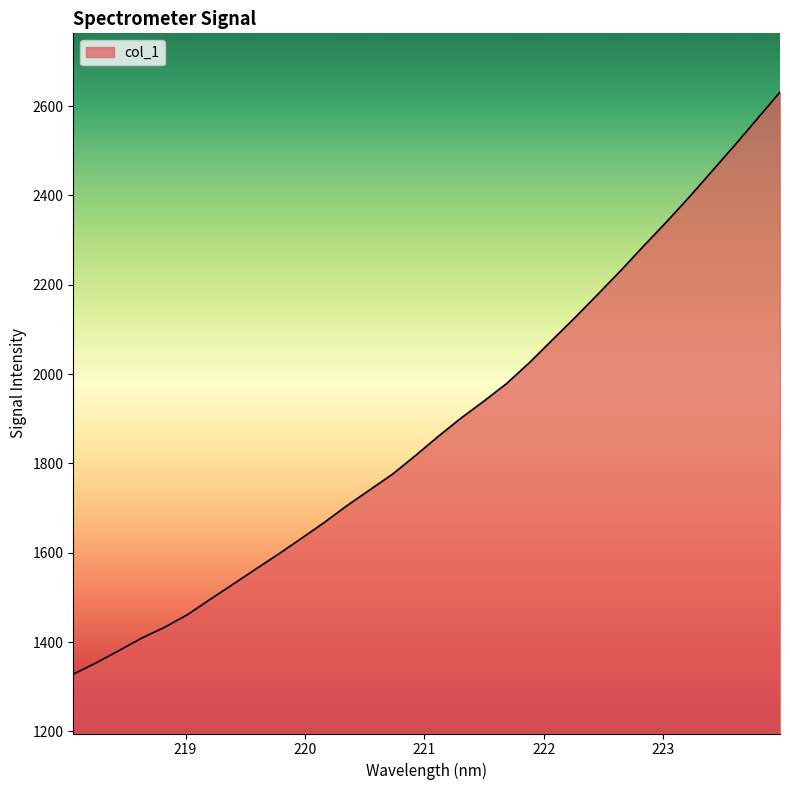

What is the difference between the maximum and minimum values?

1303.4